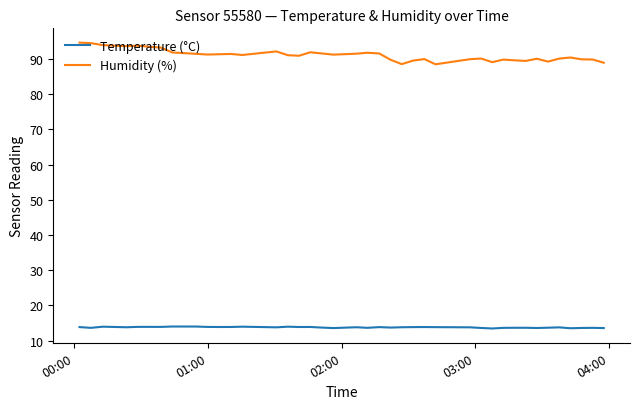

List the series in order of their overall mean, highest first.

Humidity (%), Temperature (°C)